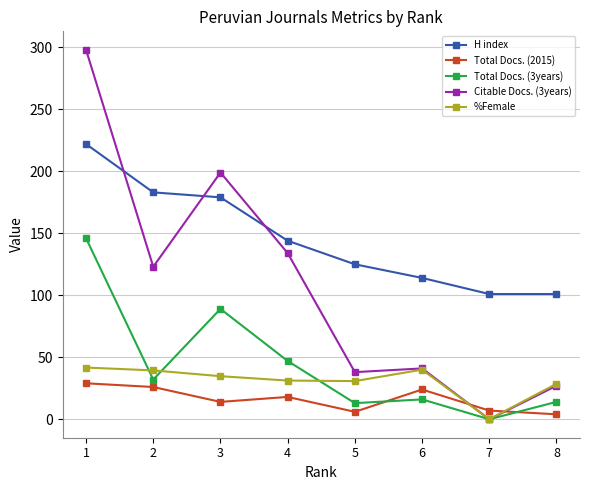

What is the value of the Citable Docs. (3years) point at the 2nd from the left?

123.0